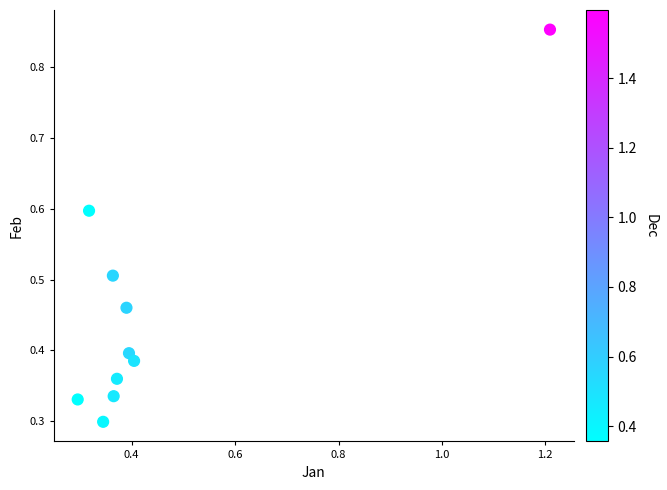

What is the range of Y values (max minus min)?

0.6